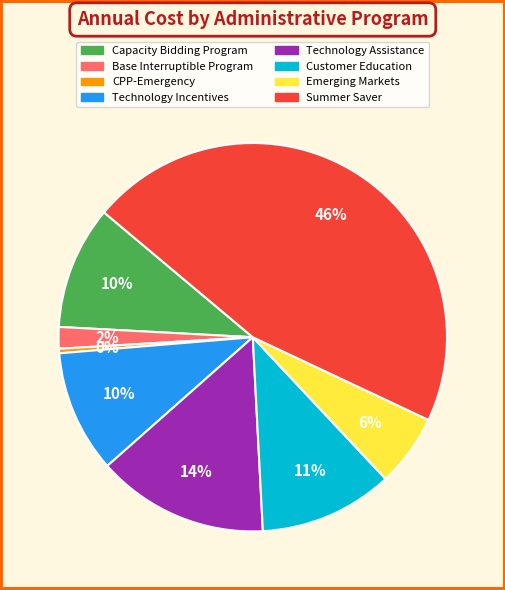

To the nearest percent, what percentage of the pie is Technology Assistance?

14%